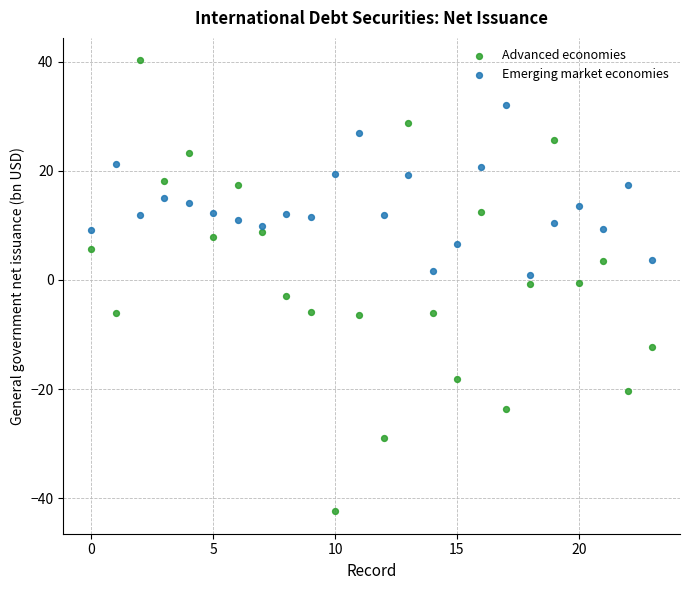

What are all the series names shown in the legend?

Advanced economies, Emerging market economies